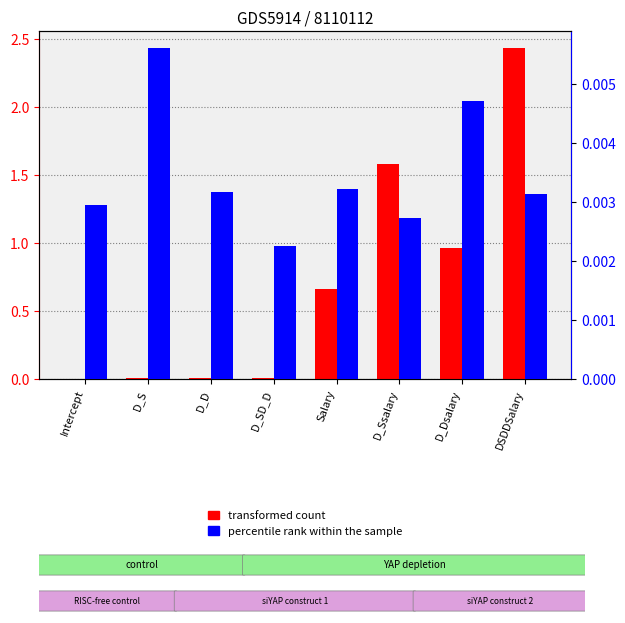

What are all the series names shown in the legend?

transformed count, percentile rank within the sample